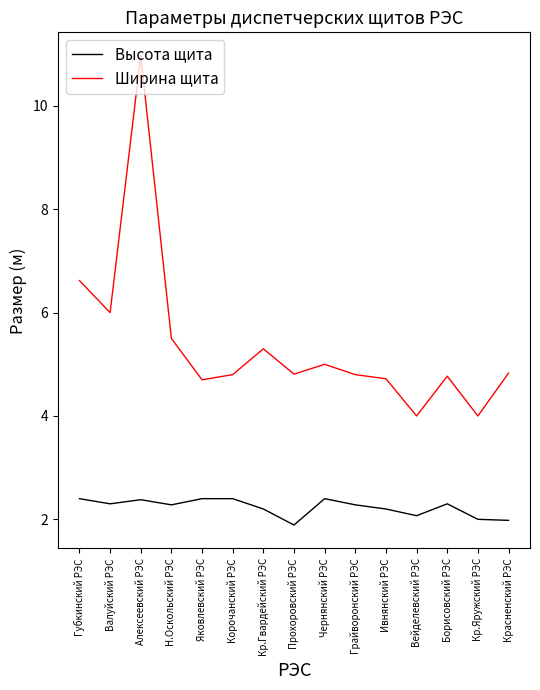

Reading left to right, transcribe all the data shown in this chart.

Высота щита: Губкинский РЭС=2.4	Валуйский РЭС=2.3	Алексеевский РЭС=2.4	Н.Оскольский РЭС=2.3	Яковлевский РЭС=2.4	Корочанский РЭС=2.4	Кр.Гвардейский РЭС=2.2	Прохоровский РЭС=1.9	Чернянский РЭС=2.4	Грайворонский РЭС=2.3	Ивнянский РЭС=2.2	Вейделевский РЭС=2.1	Борисовский РЭС=2.3	Кр.Яружский РЭС=2.0	Красненский РЭС=2.0
Ширина щита: Губкинский РЭС=6.6	Валуйский РЭС=6.0	Алексеевский РЭС=11.0	Н.Оскольский РЭС=5.5	Яковлевский РЭС=4.7	Корочанский РЭС=4.8	Кр.Гвардейский РЭС=5.3	Прохоровский РЭС=4.8	Чернянский РЭС=5.0	Грайворонский РЭС=4.8	Ивнянский РЭС=4.7	Вейделевский РЭС=4.0	Борисовский РЭС=4.8	Кр.Яружский РЭС=4.0	Красненский РЭС=4.8